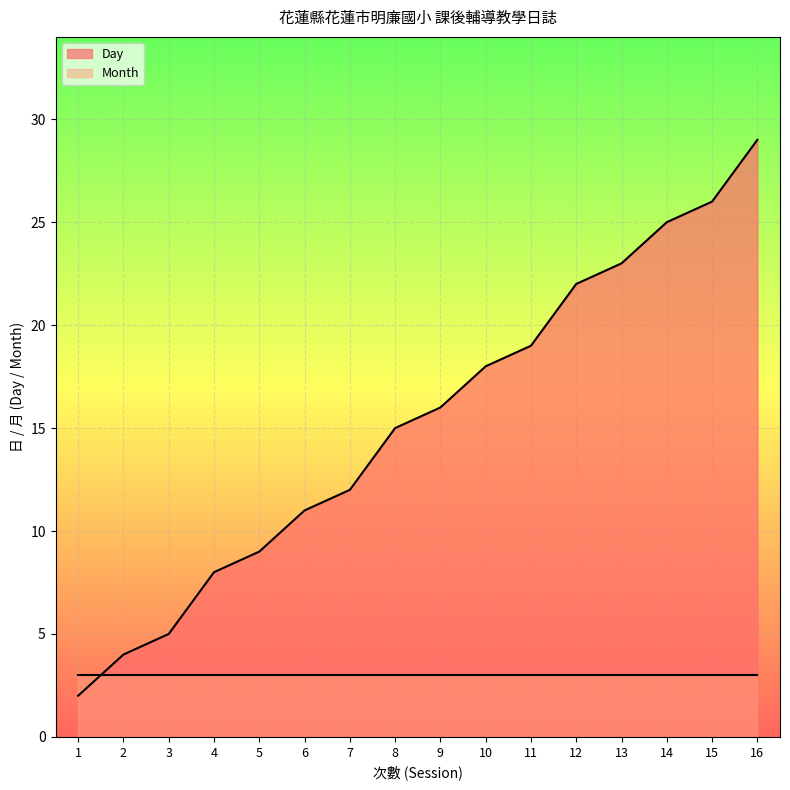

What is the sum of all values?

244